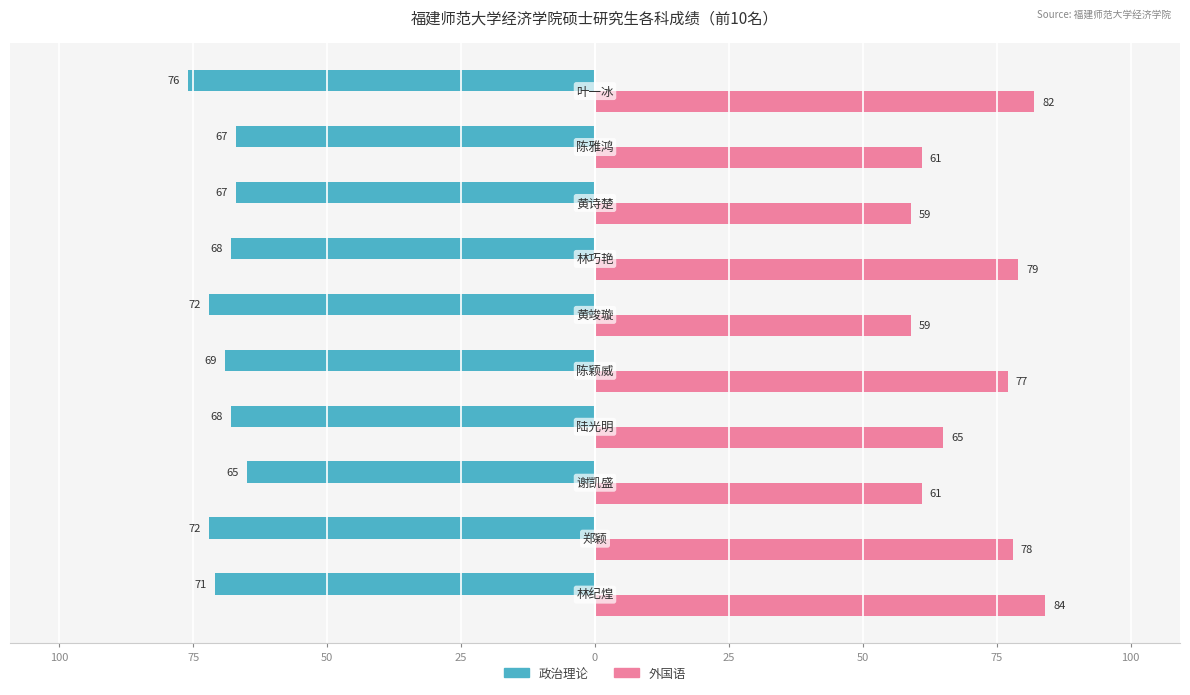

Count the number of data series in this chart.

2